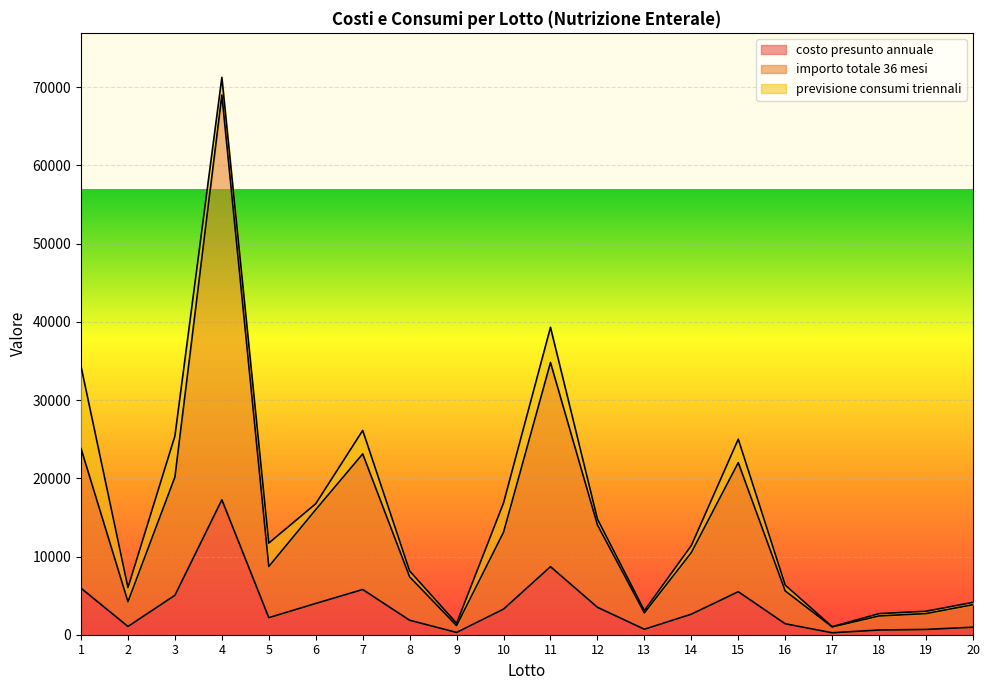

At which label does importo totale 36 mesi reach its peak?

4